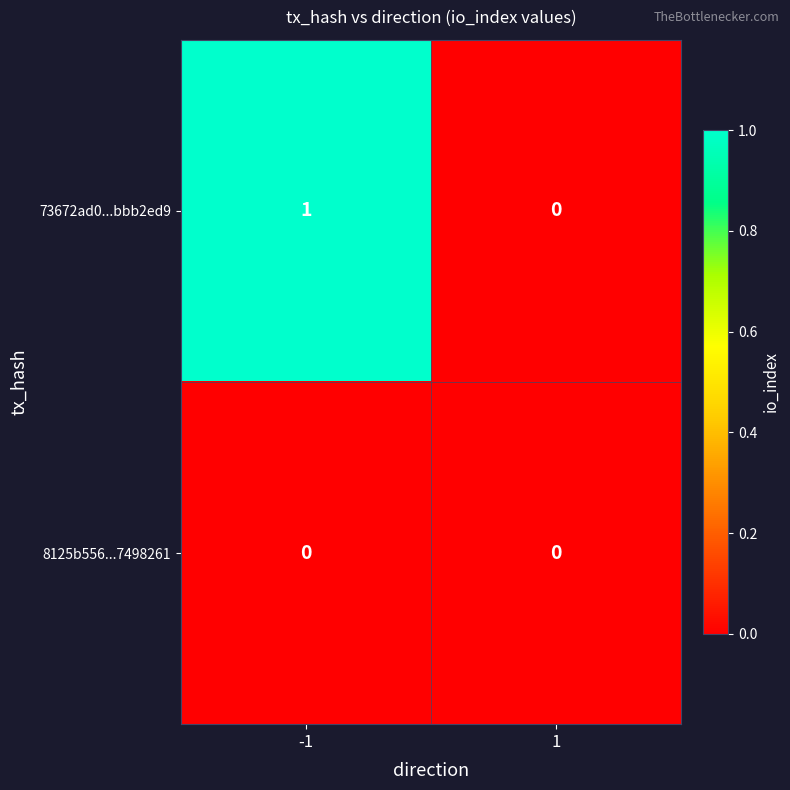

Reading right to left, list all the values displayed in this chart.

73672ad0...bbb2ed9: 0	1
8125b556...7498261: 0	0